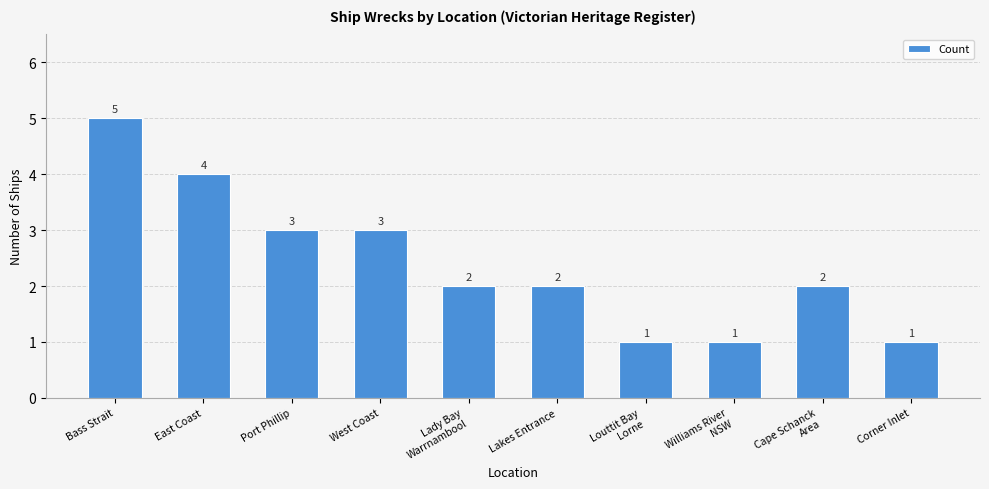

Where does the data first go above 2?

Bass Strait